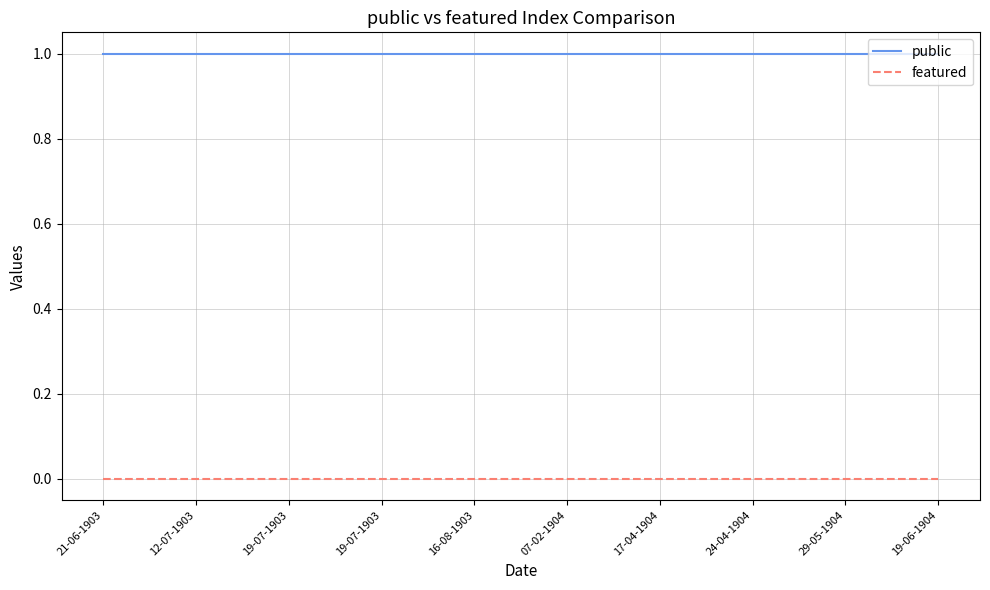

At which category is the sum across all series the highest?

21-06-1903